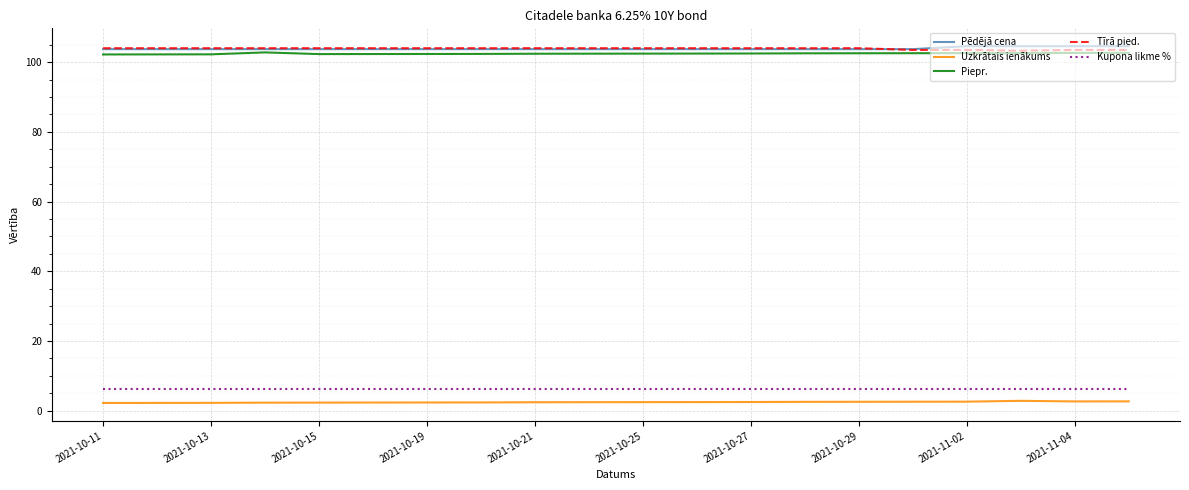

What is the maximum value for Tīrā pied.?

104.0